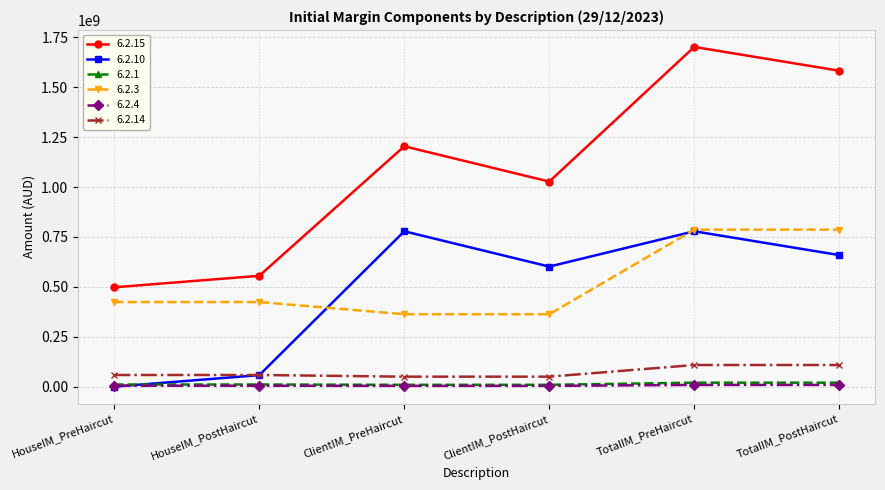

What is the sum of all 6.2.3 values?

3146961926.4